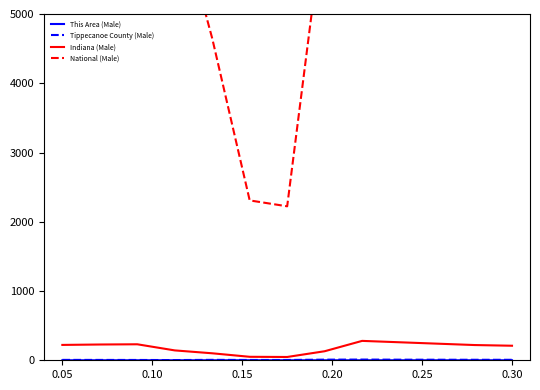

Rank the series by their maximum value, from lowest to highest.

This Area (Male), Tippecanoe County (Male), Indiana (Male), National (Male)